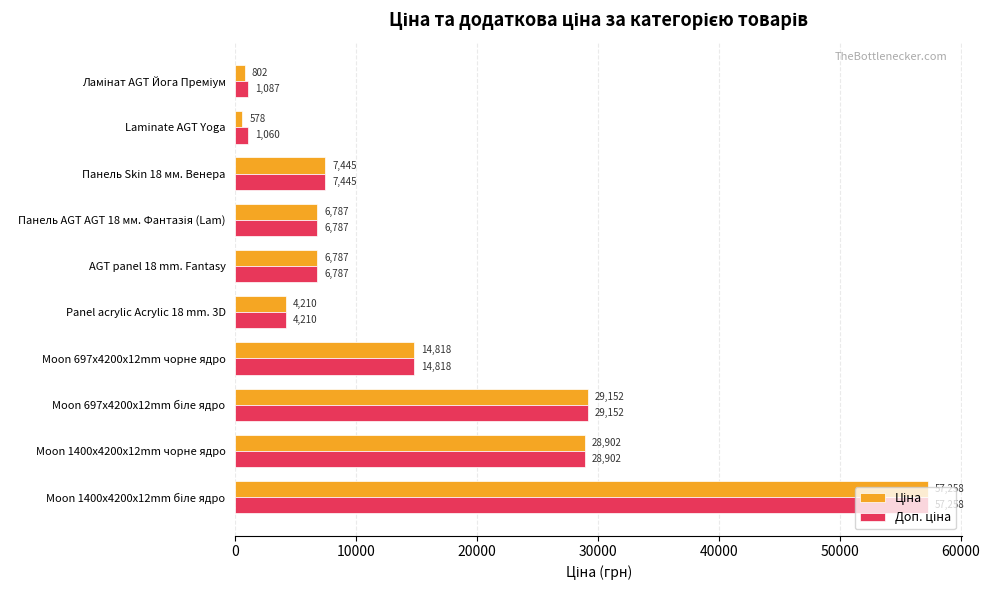

What is the maximum value shown in the chart?

57258.0